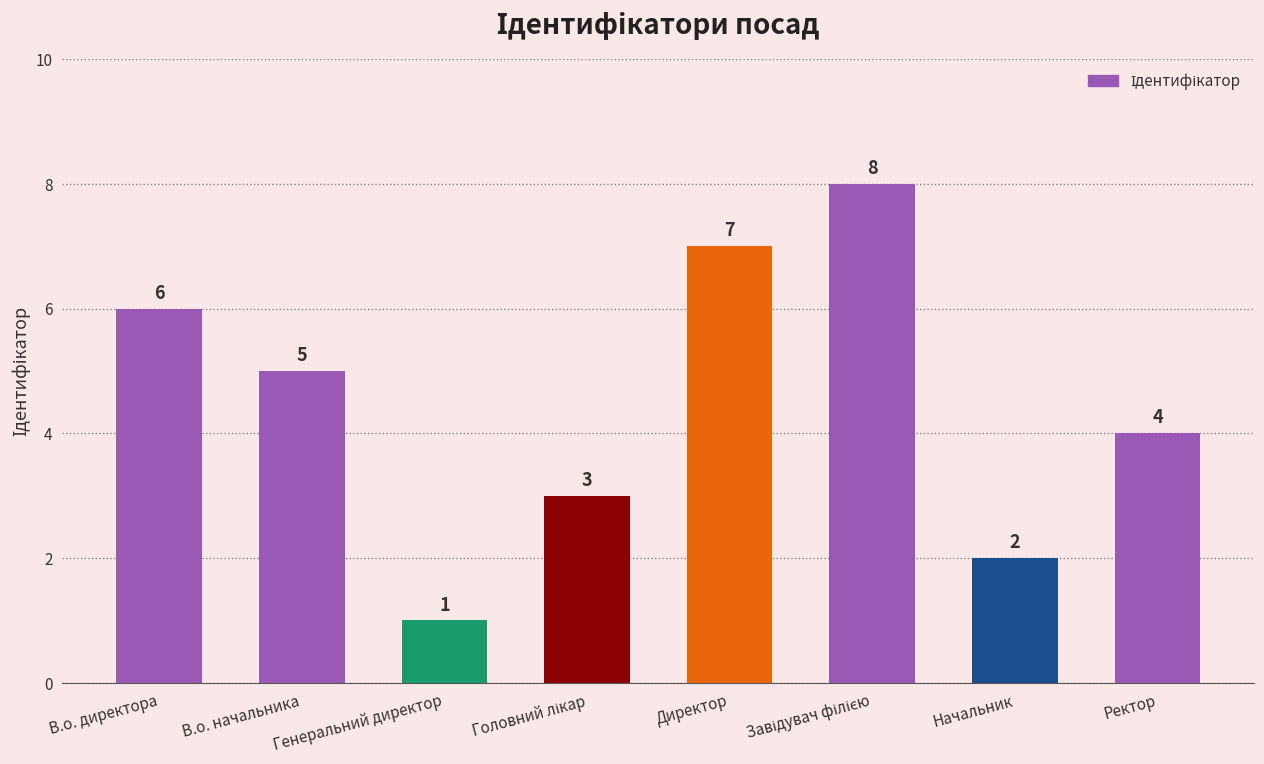

Reading right to left, extract all data points from this chart.

4	2	8	7	3	1	5	6